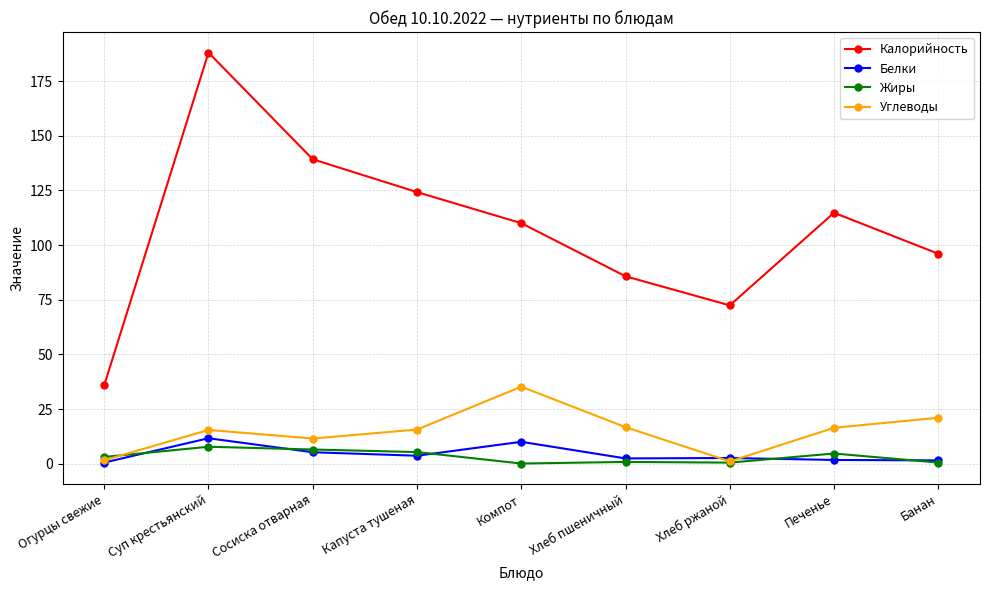

What is the average value of the Углеводы series?

14.9